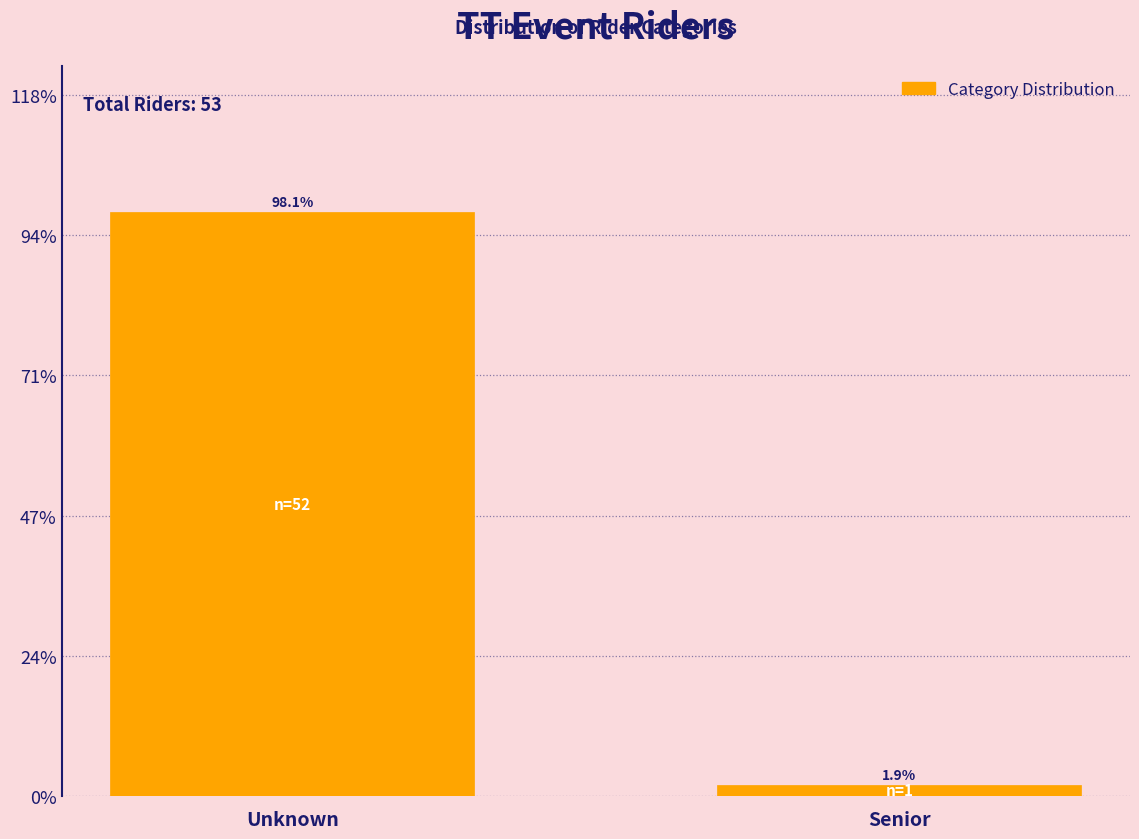

Are the bars horizontal?

No